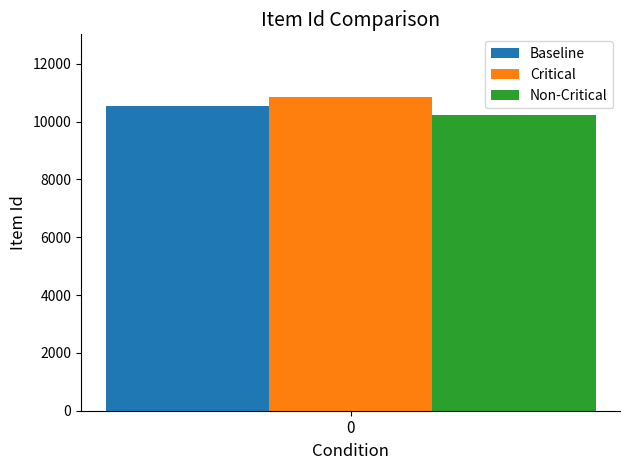

What value does the Baseline series have at 0?

10542